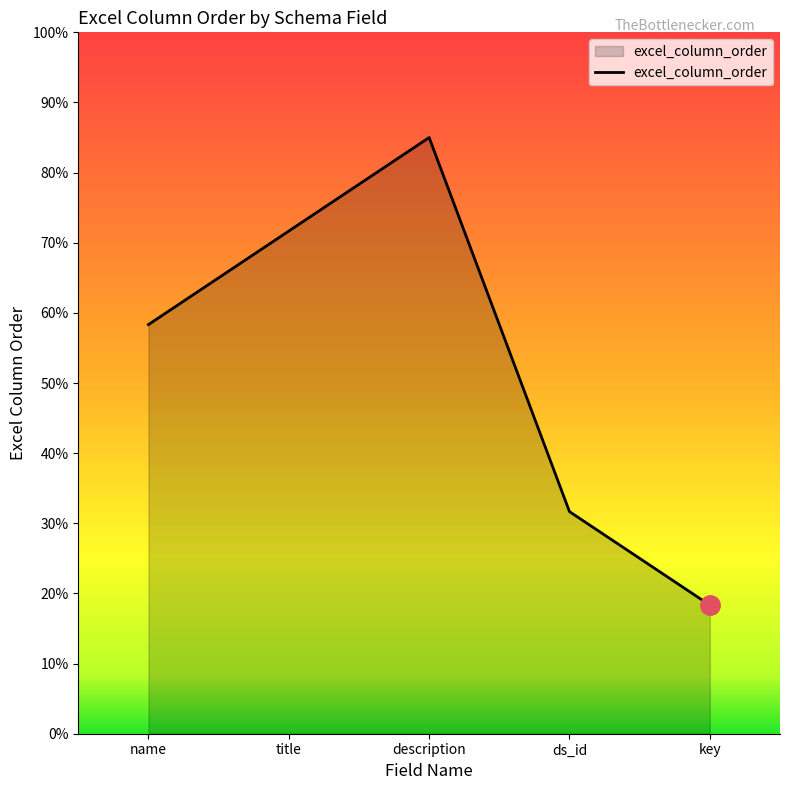

Does the chart have visible grid lines?

No